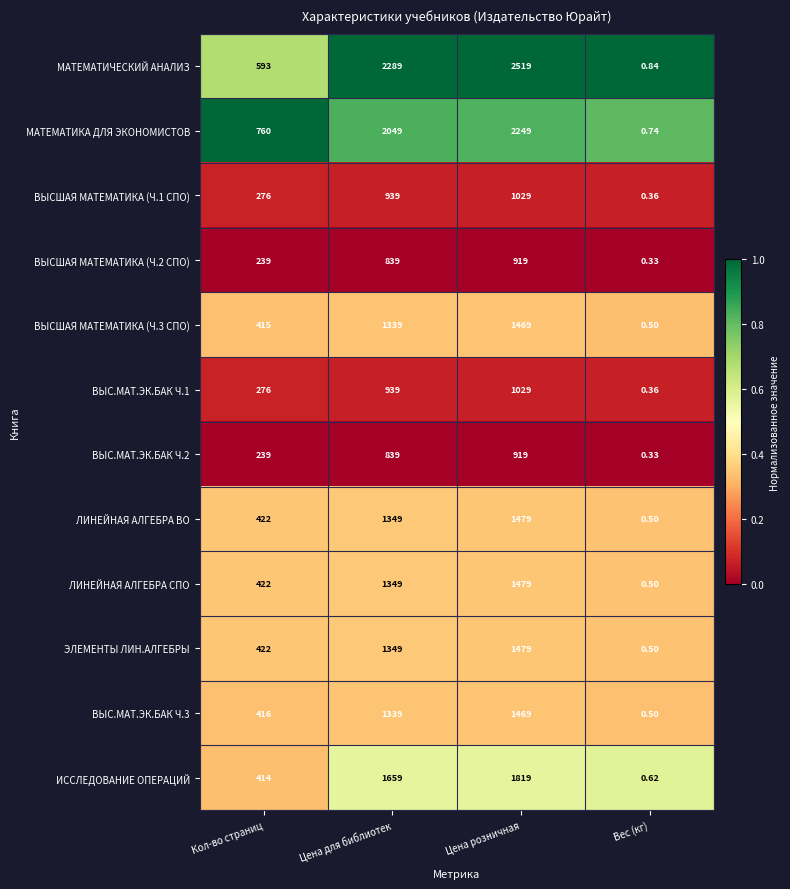

At which category is the sum across all series the highest?

Цена розничная